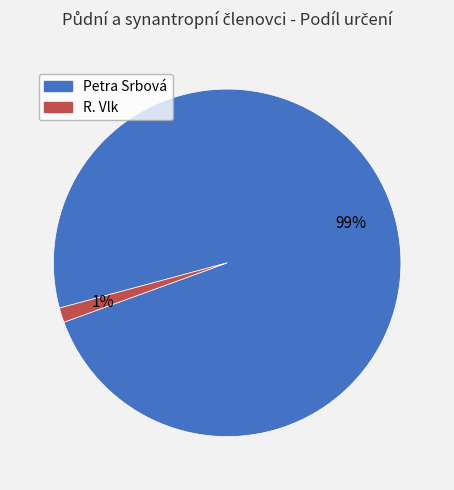

Which has a higher value, R. Vlk or Petra Srbová?

Petra Srbová